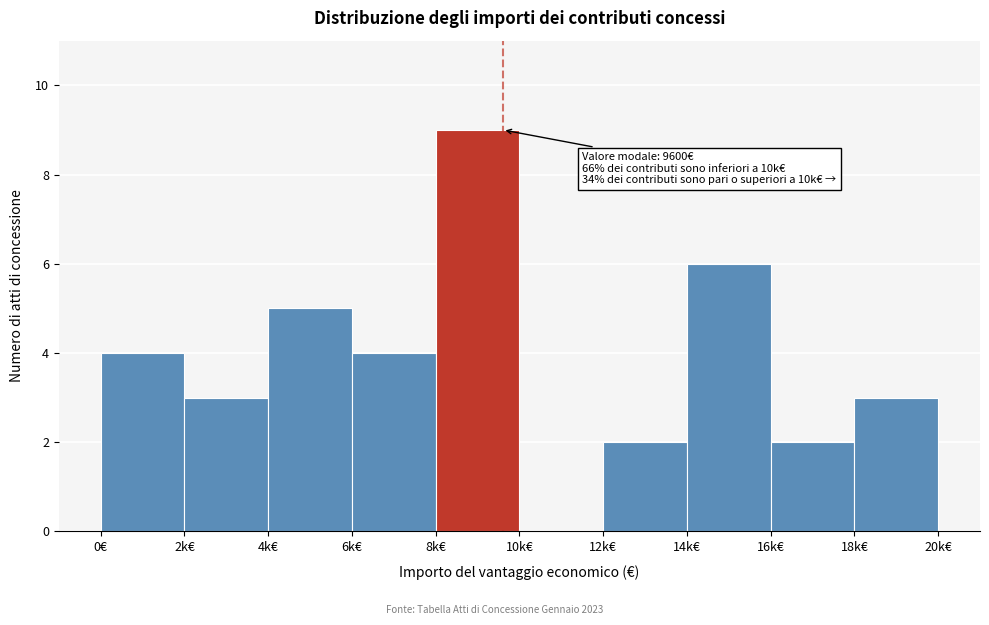

Reading left to right, transcribe all the data shown in this chart.

0€=4	2k€=3	4k€=5	6k€=4	8k€=9	10k€=0	12k€=2	14k€=6	16k€=2	18k€=3